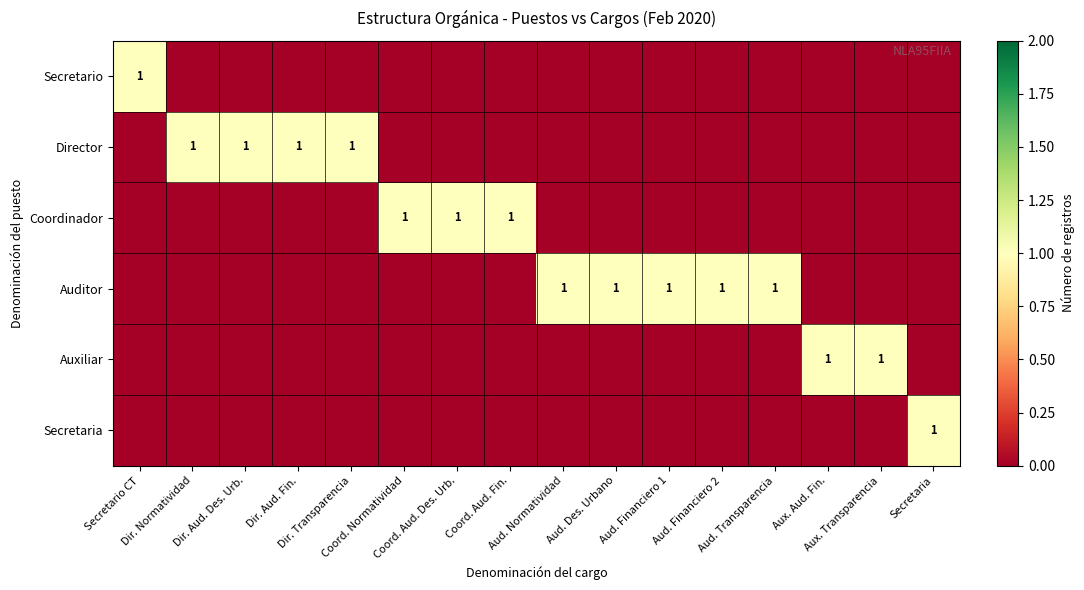

List the series in order of their peak value, highest first.

Secretario, Director, Coordinador, Auditor, Auxiliar, Secretaria